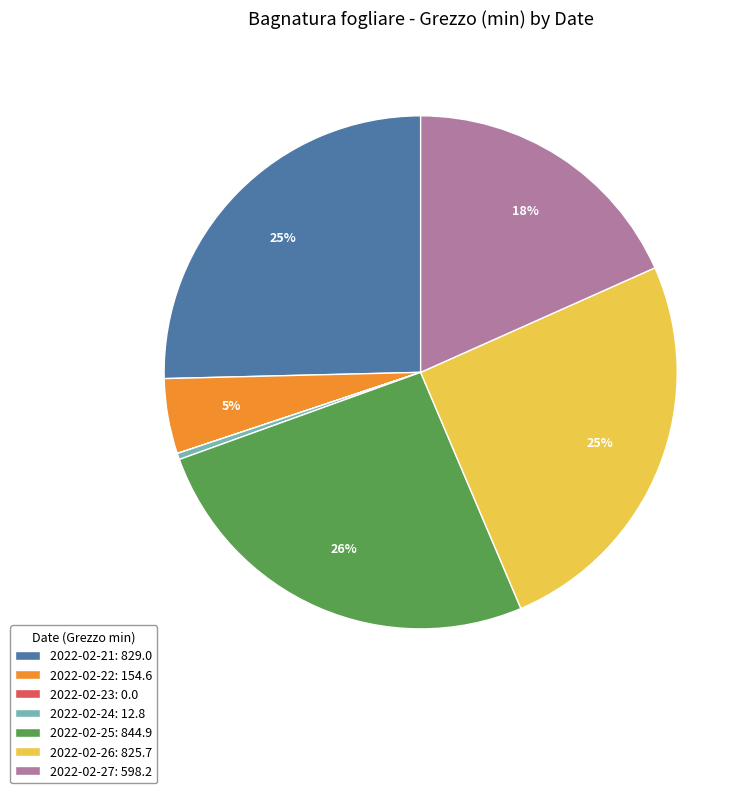

True or false: 2022-02-21: 829.0 accounts for 16% of the total.

False